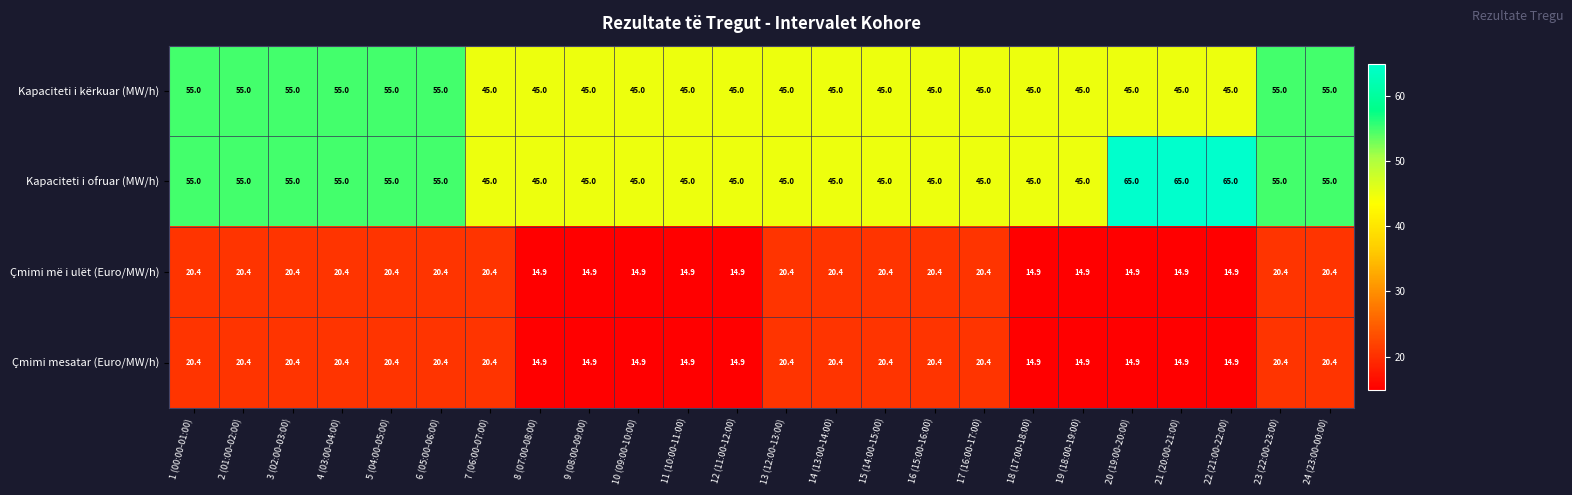

True or false: Çmimi më i ulët (Euro/MW/h) has a value of 20.4 at 4 (03:00-04:00).

True